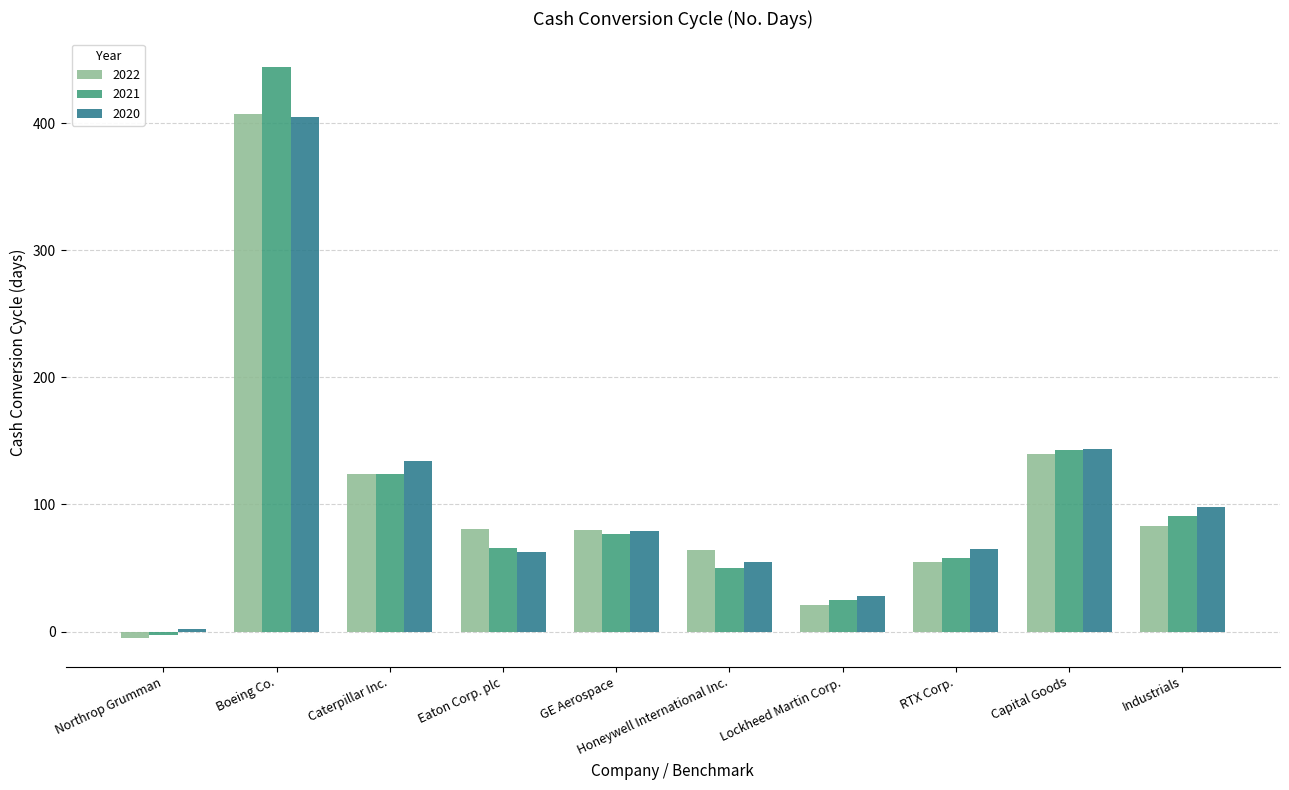

The value of 2022 at Eaton Corp. plc is 81. True or false?

True